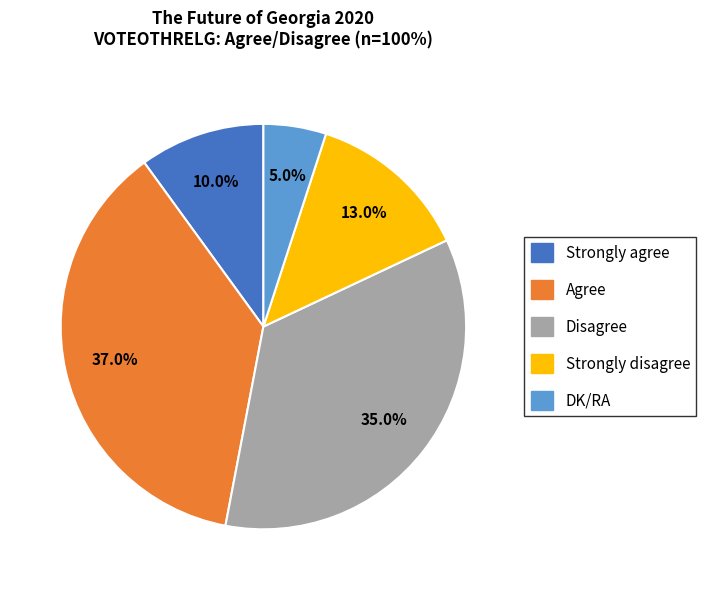

Is there a majority slice in this chart?

No